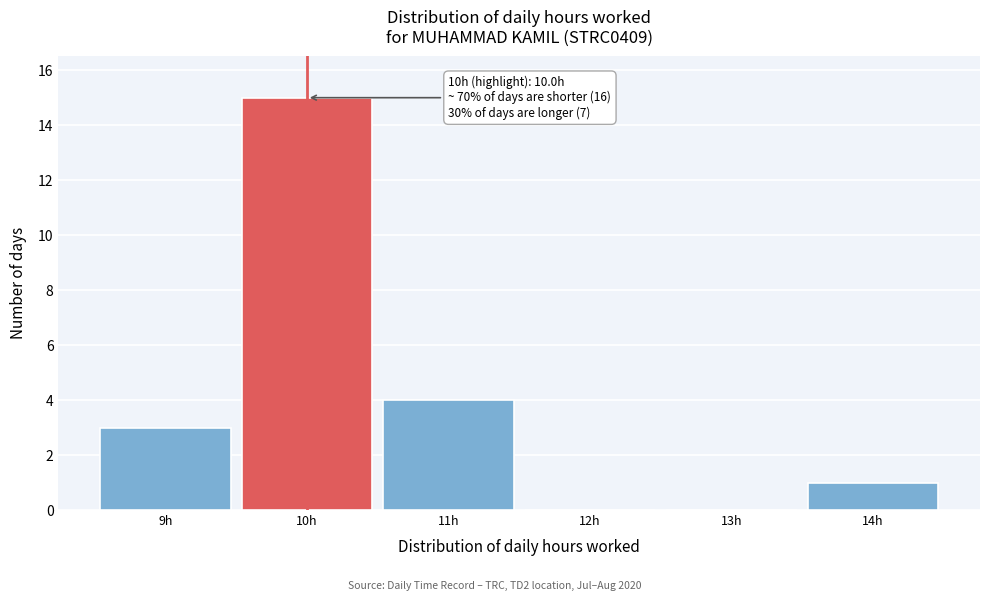

Over which range of the x-axis is the bar tallest?

9.5 to 10.5